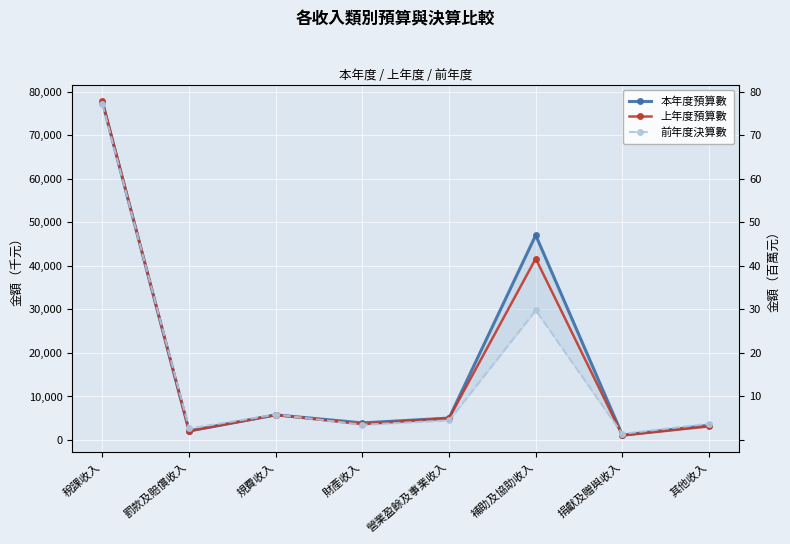

What is the total value across all series at 捐獻及贈與收入?

3587186